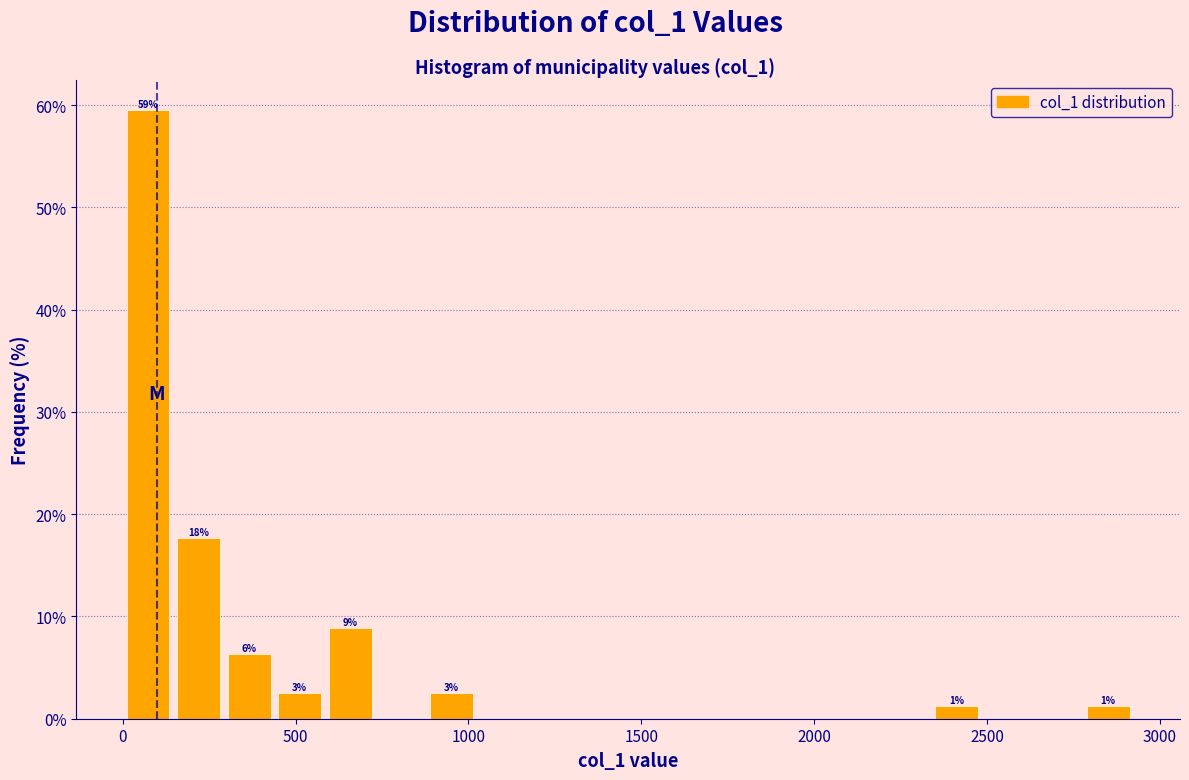

Around what value on the x-axis is the tallest bar? Give the approximate position of its centre, as read against the axis.

50